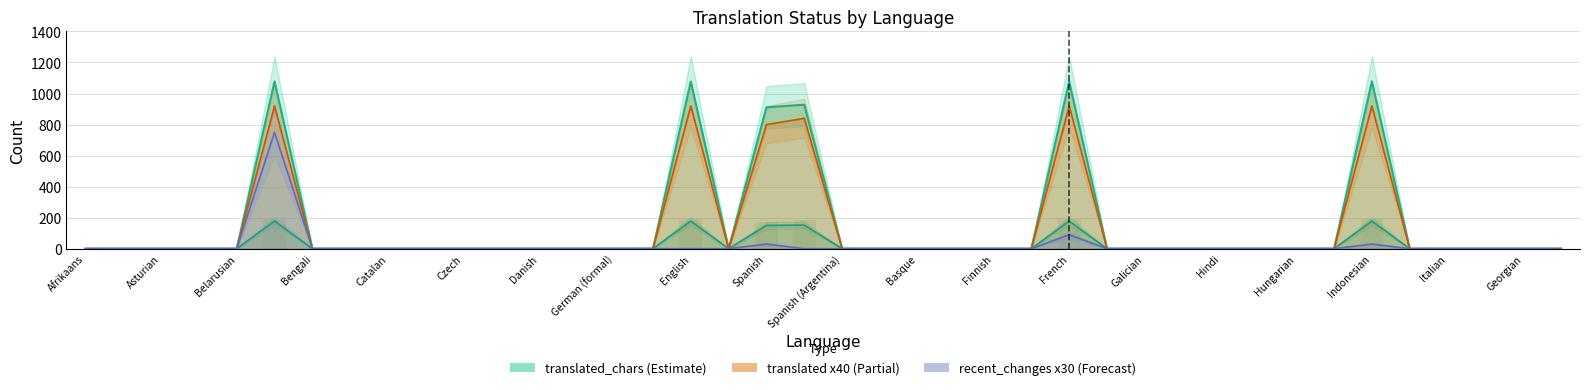

How many positive values does the translated_chars series have?

6